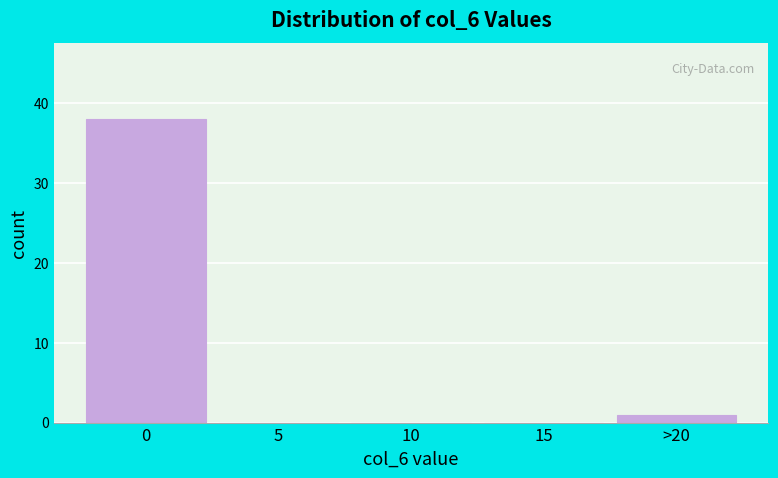

Reading right to left, transcribe all the data shown in this chart.

>20=1	15=0	10=0	5=0	0=38